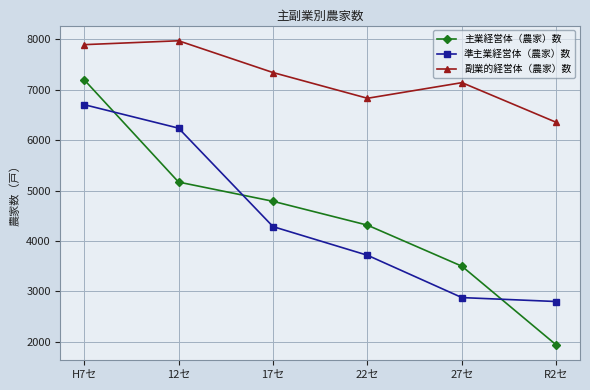

In 副業的経営体（農家）数, how many points are higher than both neighbors (excluding endpoints)?

2